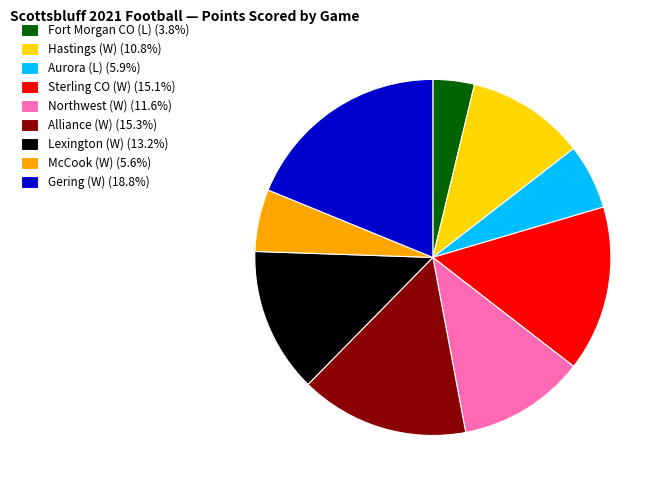

Do Gering (W) (18.8%) and Aurora (L) (5.9%) together represent more than half of the pie?

No